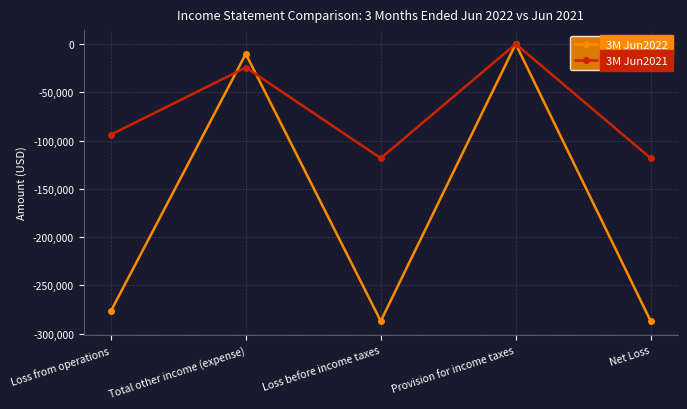

How many values in the 3M Jun2022 series exceed -276700?

2